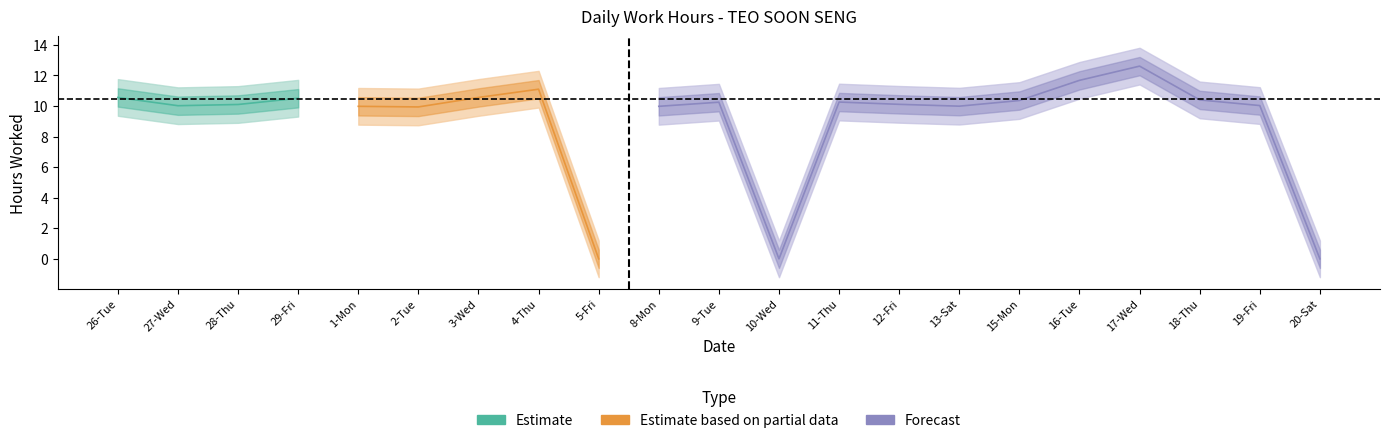

Is this an area chart (filled region under the line)?

No